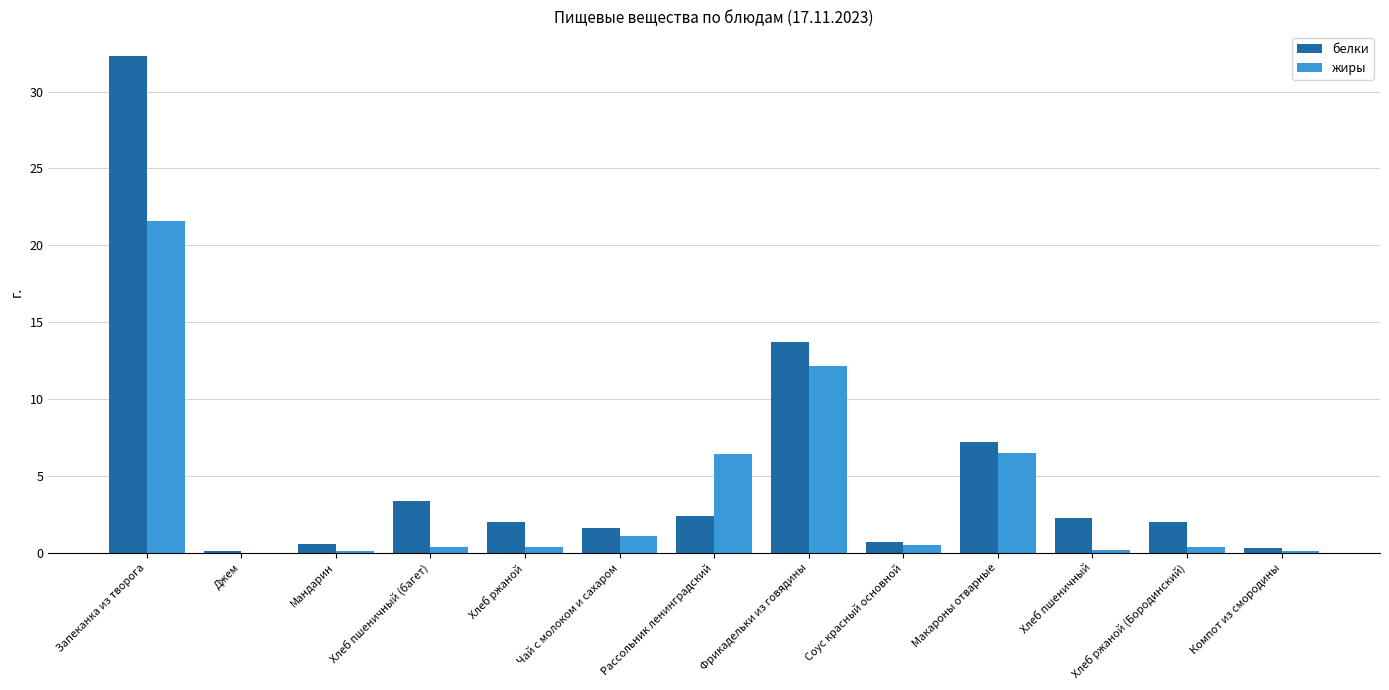

Are the bars grouped side by side (vs. stacked)?

Yes